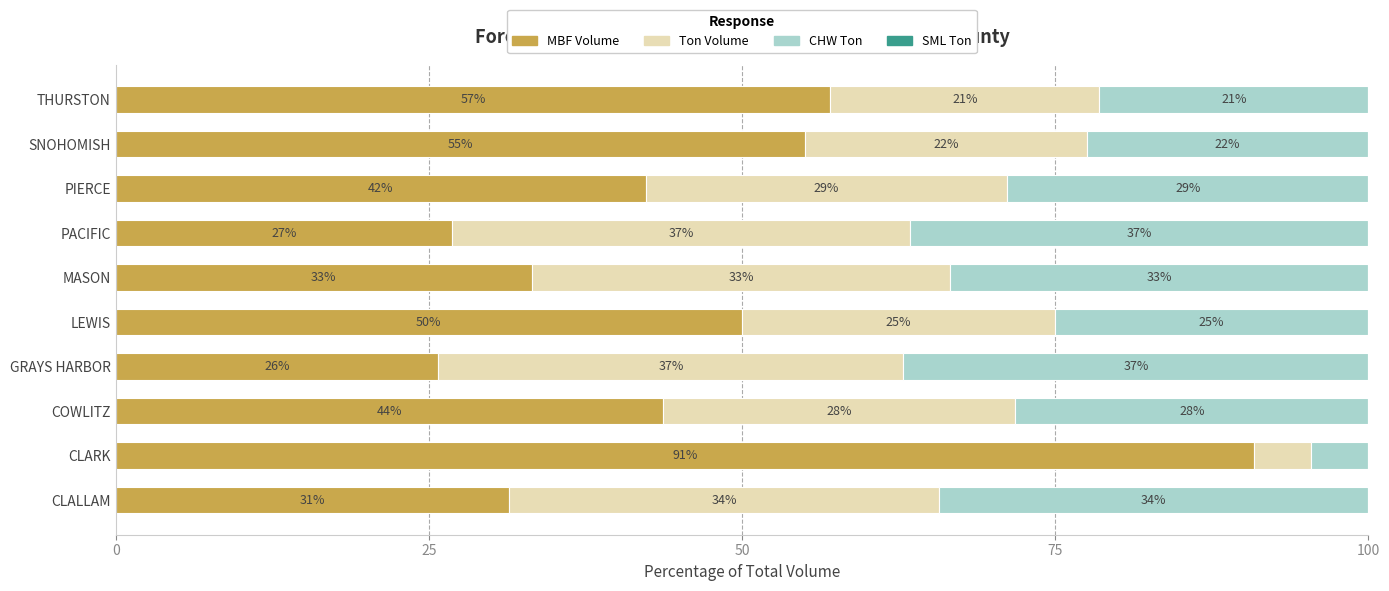

At how many categories does at least one series exceed 6?

10